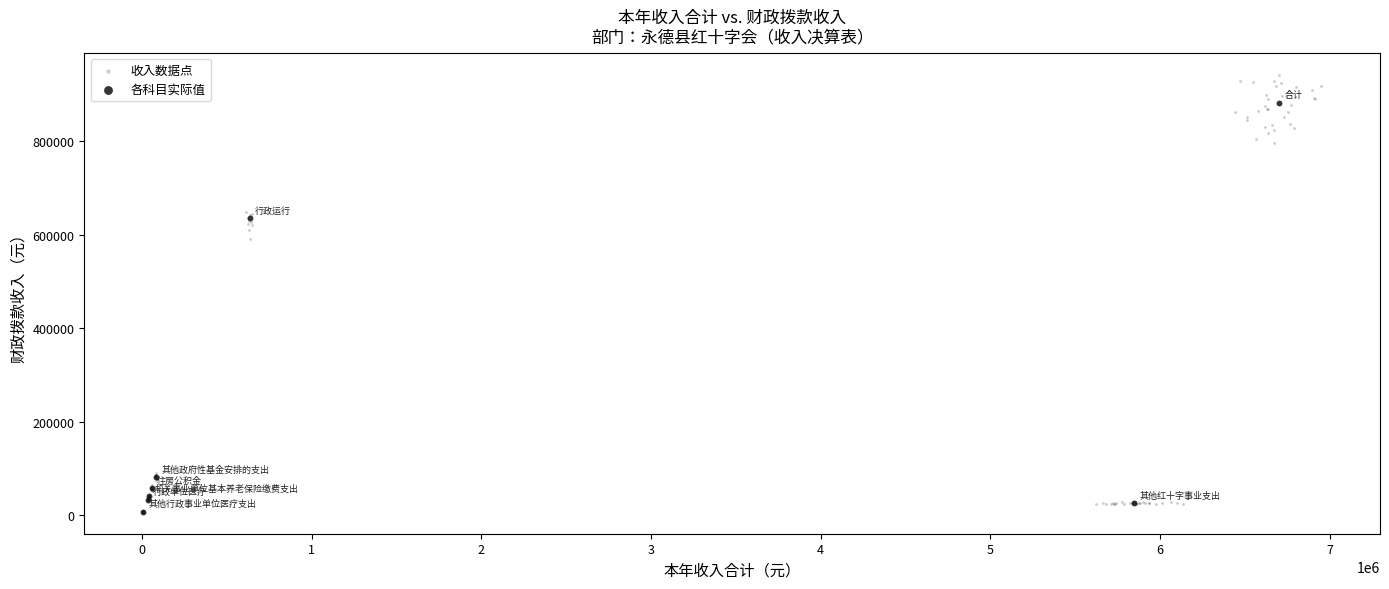

Which series reaches the maximum Y coordinate?

收入数据点